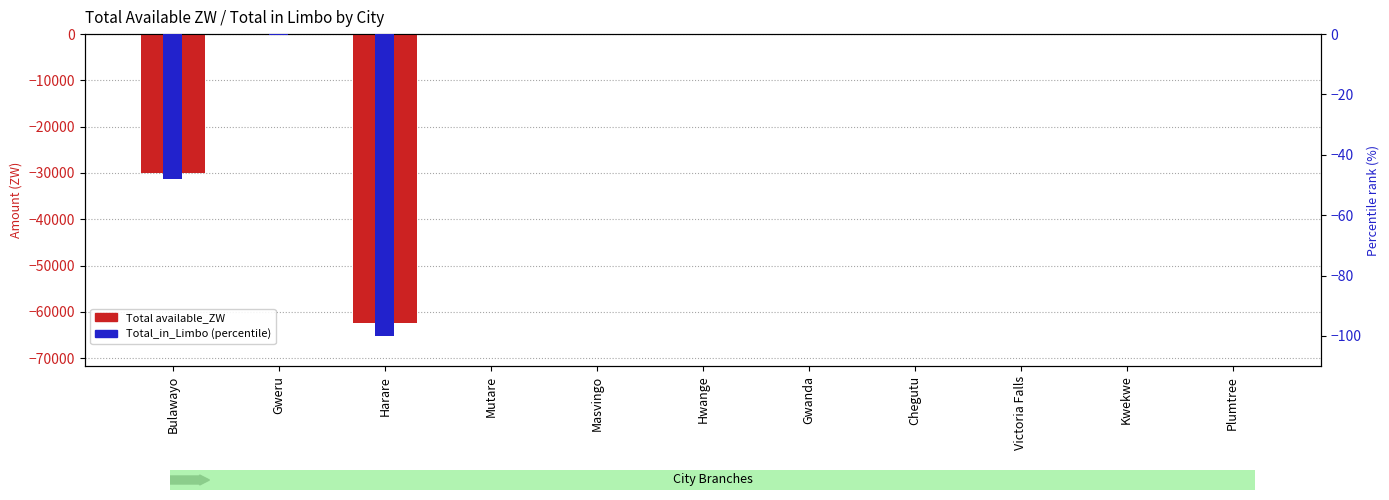

What position from the right is Gweru?

10